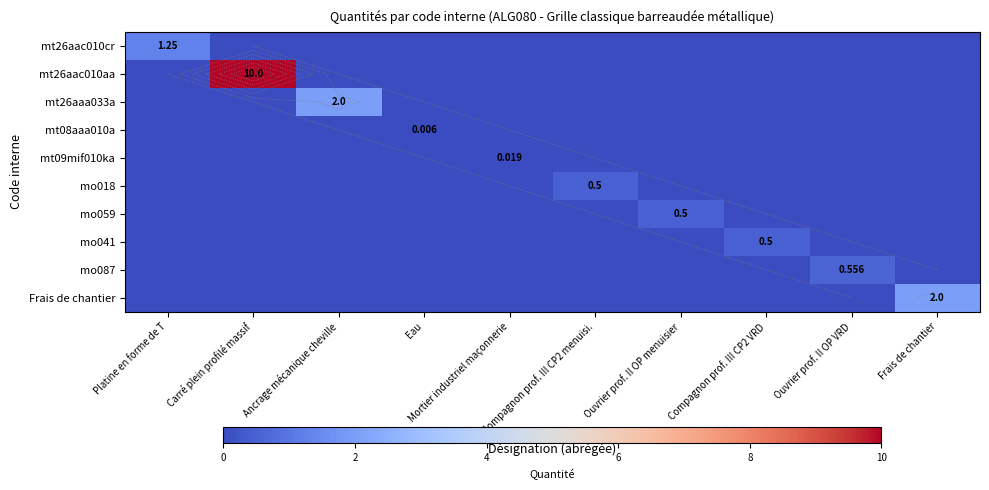

How many data points does each series have?

10